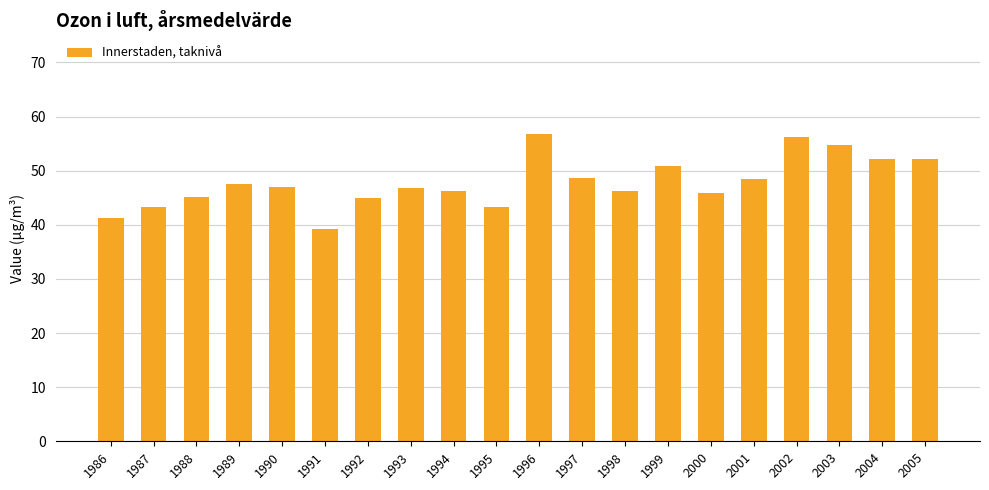

How many series are shown in this chart?

1